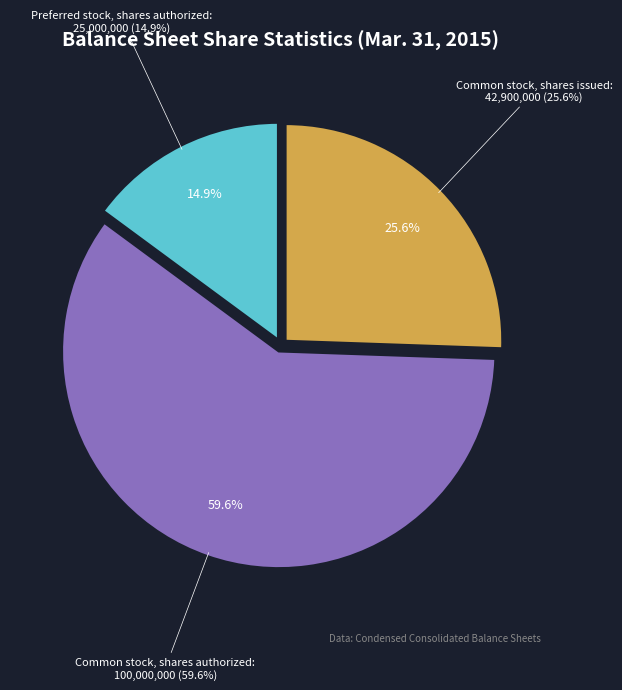

Do Common stock, shares issued and Preferred stock, shares outstanding together represent more than half of the pie?

No